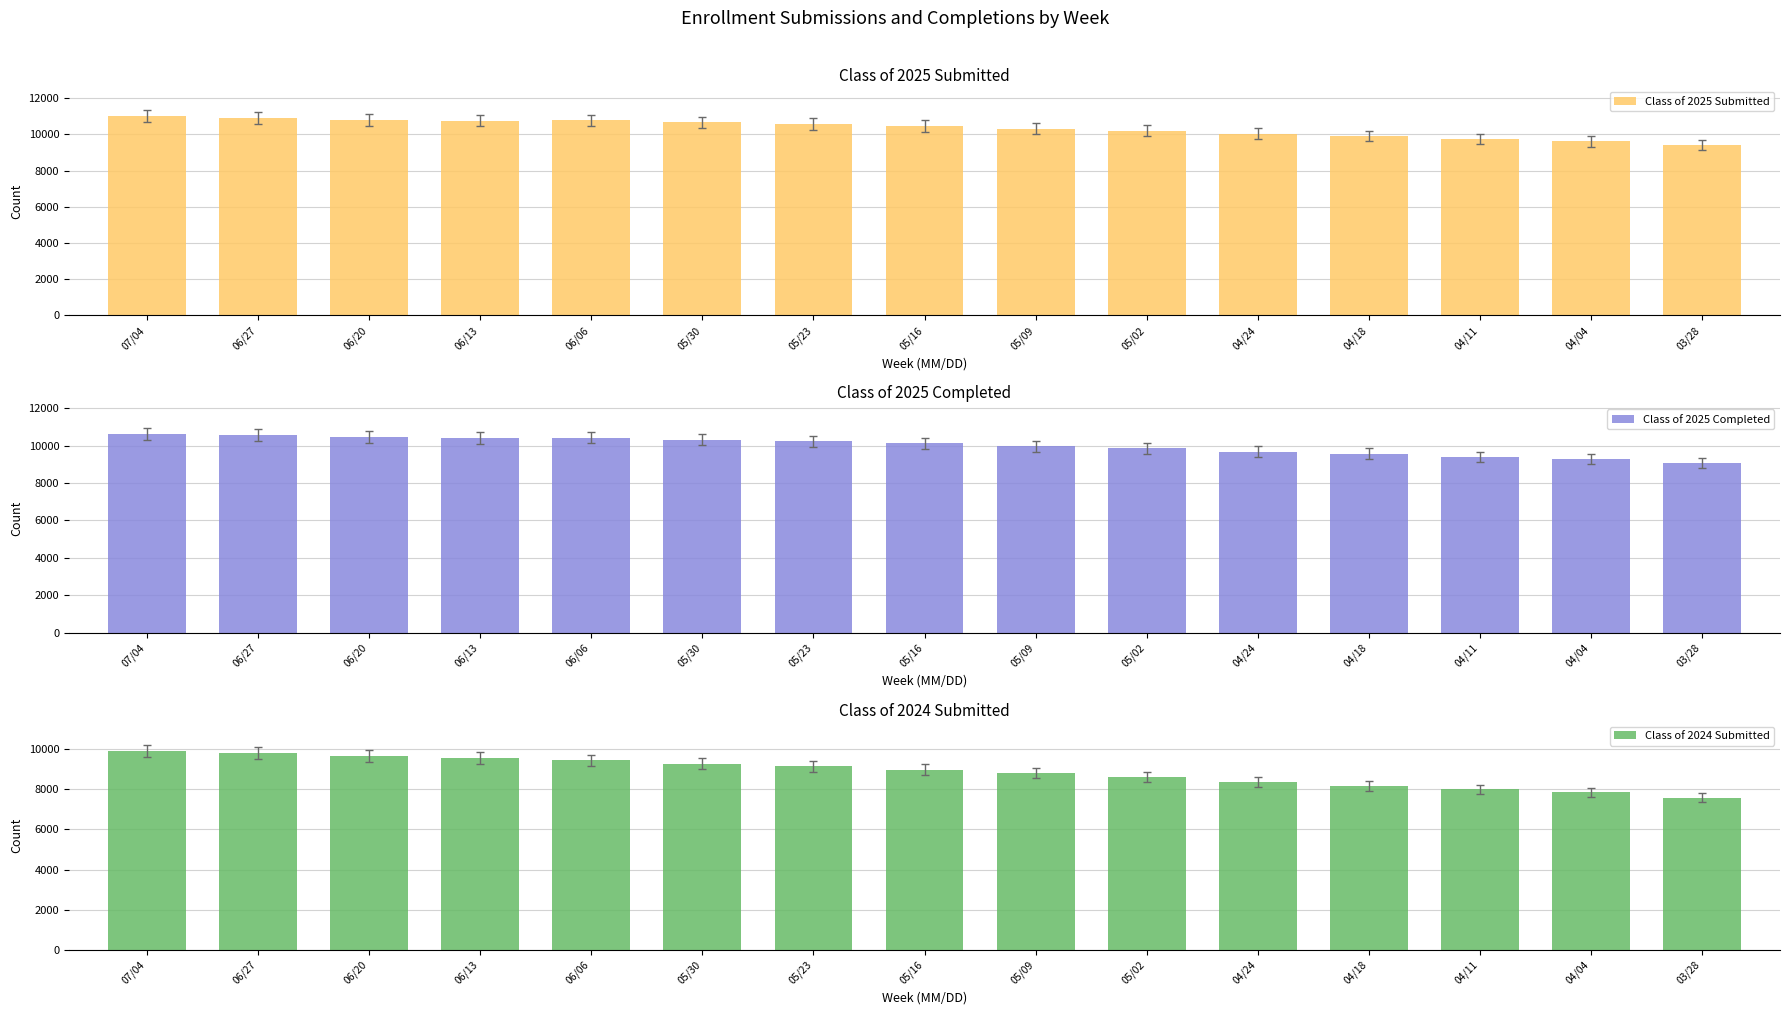

The Class of 2025 Completed series shows 4873 at 05/09. True or false?

False